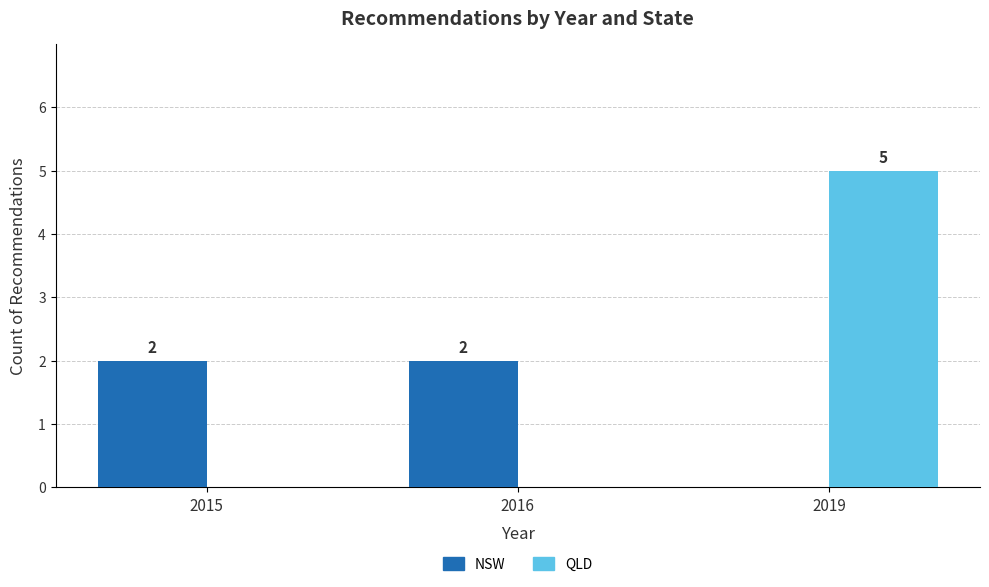

At which category is the sum across all series the highest?

2019